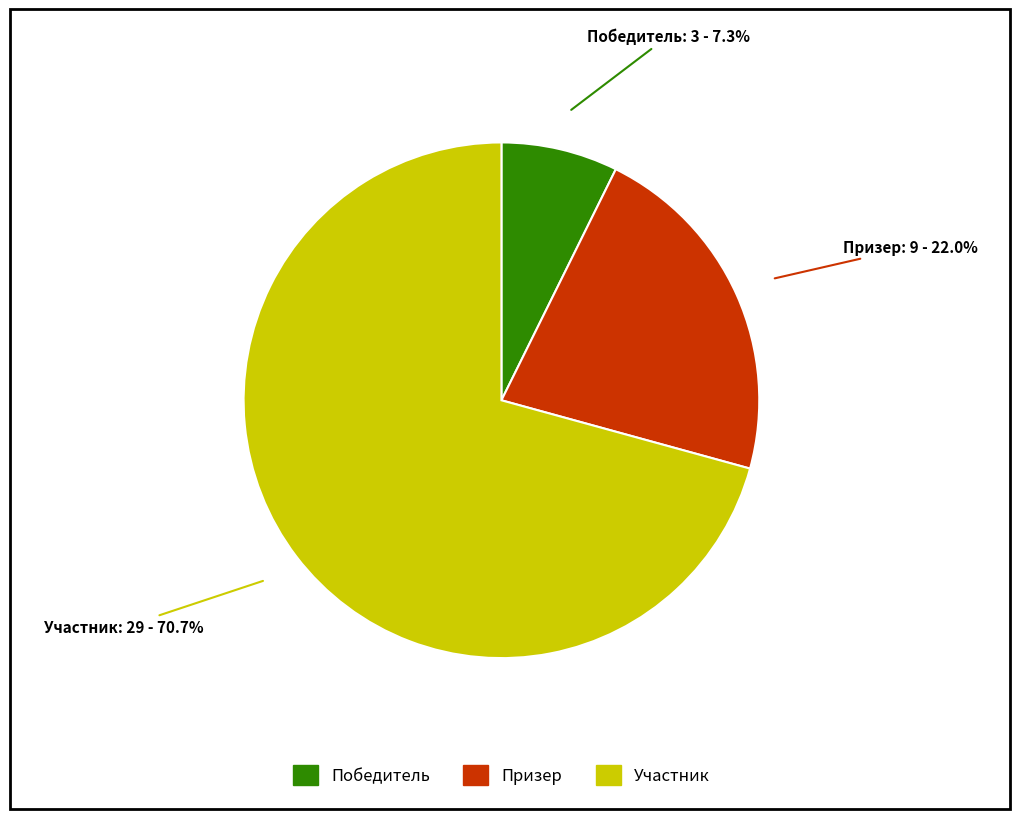

How many segments does this pie chart have?

3